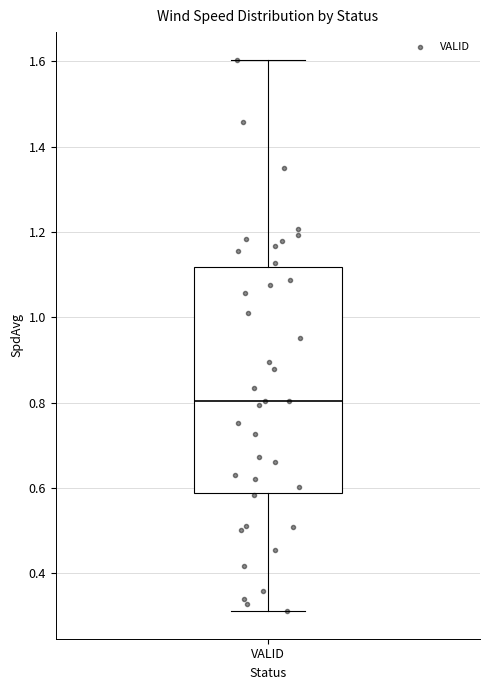

Transcribe this box plot: give where the median line is, the range the box spans, and where the two whiskers end, as read against the y-axis. The values are not printed on the chart, so give them approximately, as read against the axis.

median 0.80, box 0.58 to 1.12, whiskers 0.32 to 1.60